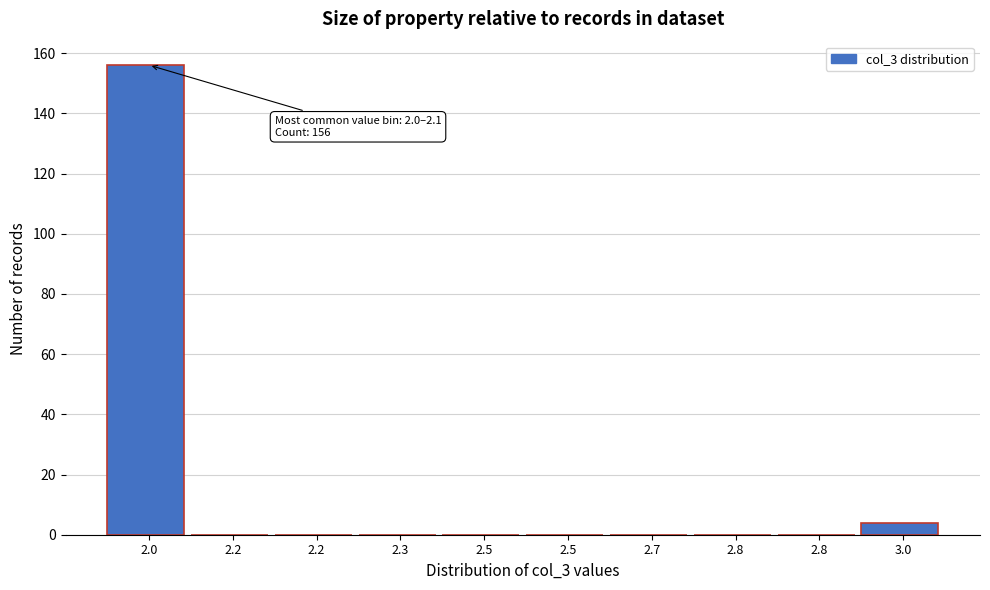

Are the bars horizontal?

No